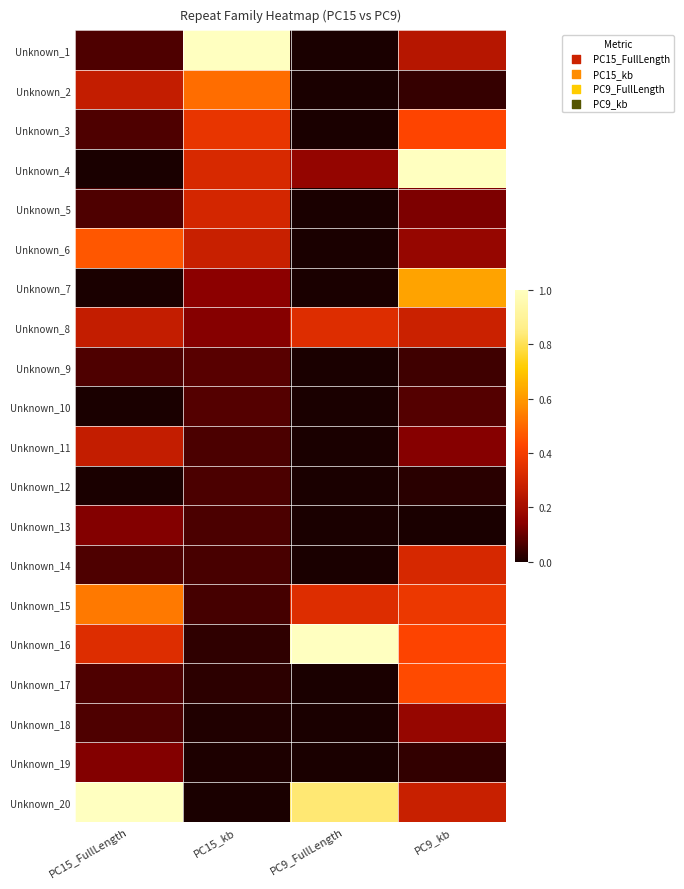

What is the difference between the highest and lowest values at PC15_kb?

1.0